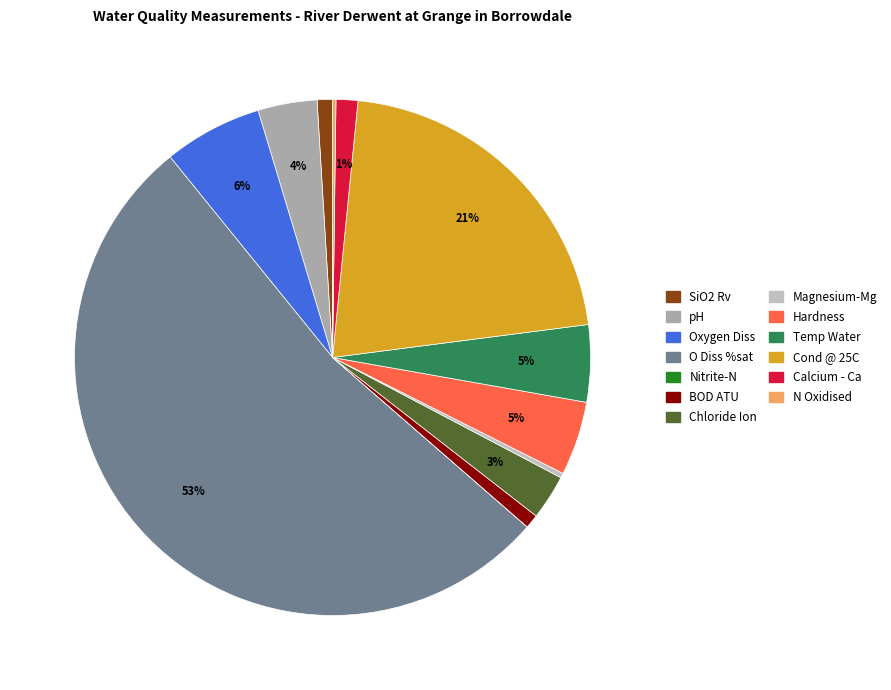

Is it true that Cond @ 25C is 27% of the pie?

False